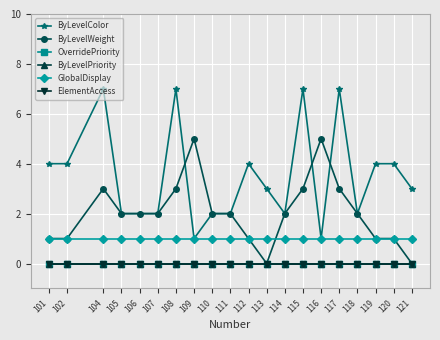

True or false: ByLevelColor and ElementAccess intersect in this chart.

False